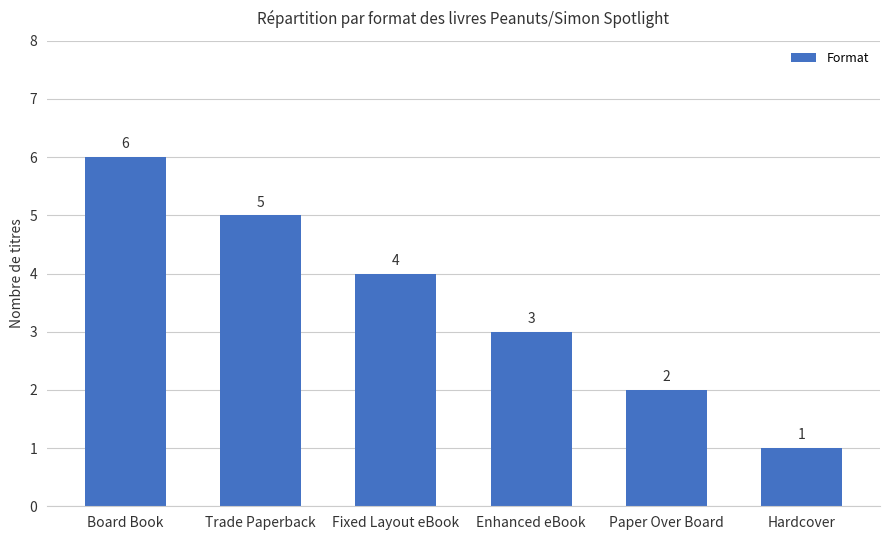

What is the label of the 2nd bar from the left?

Trade Paperback